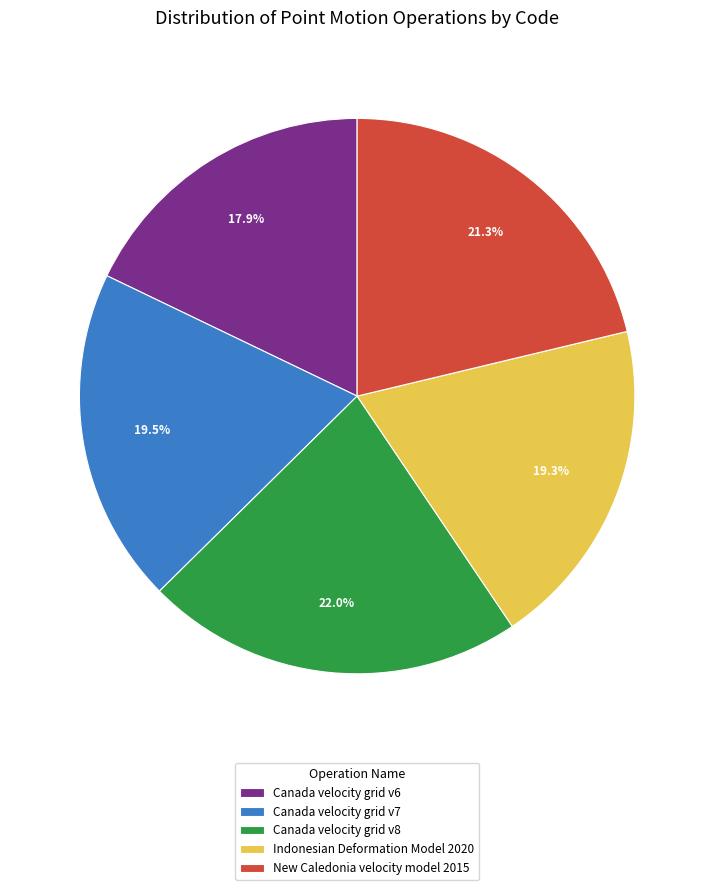

How many segments does this pie chart have?

5